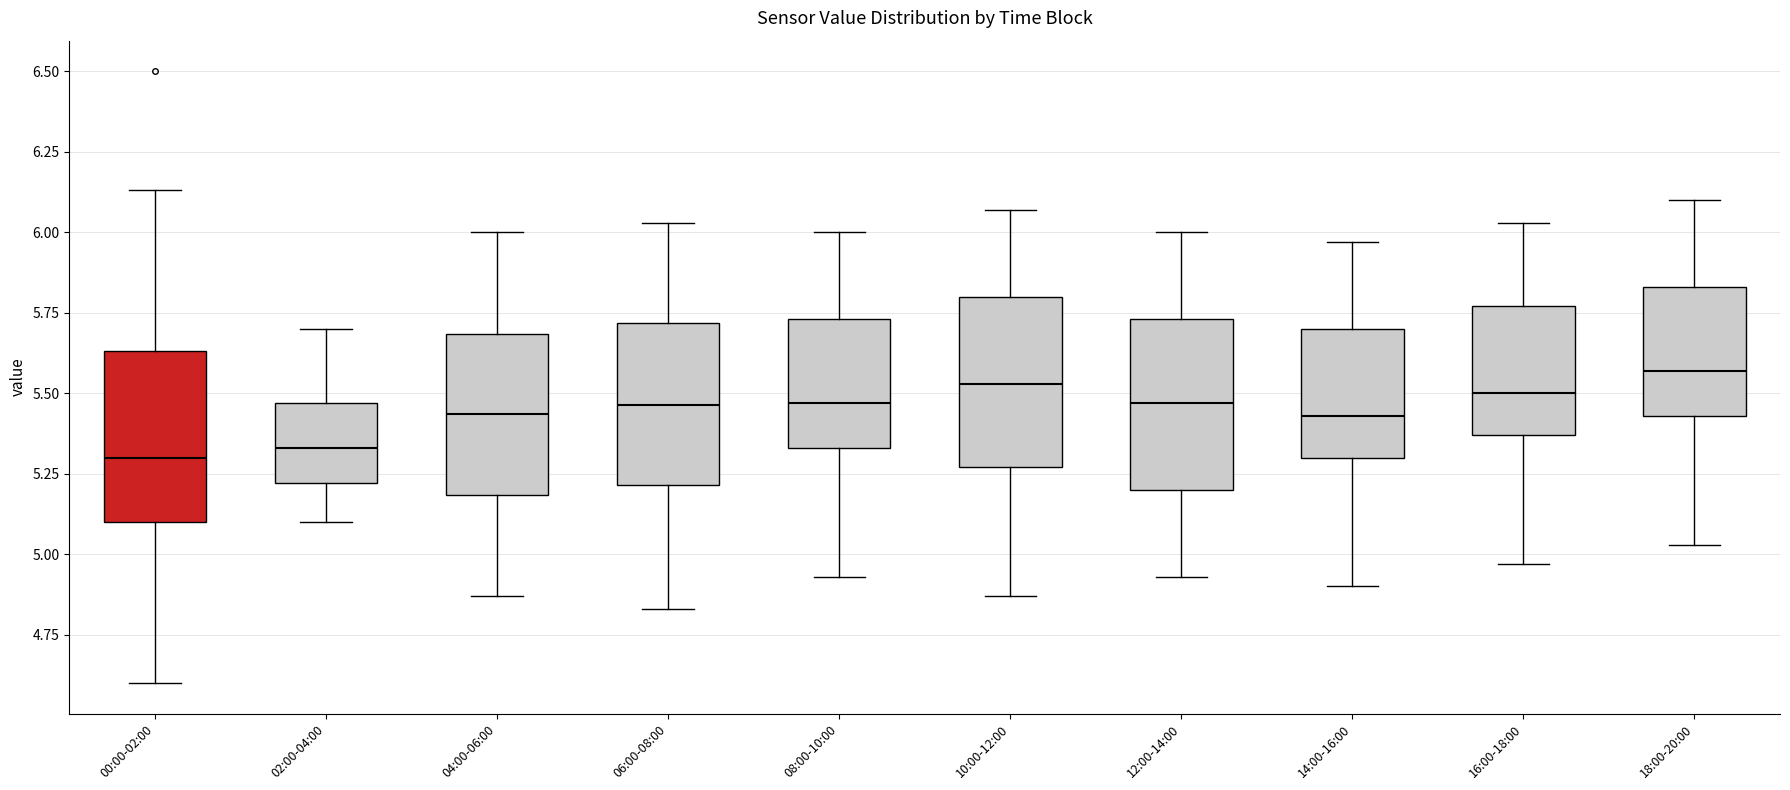

Reading left to right, transcribe this box plot: for each box, give where its median line is, the range the box spans, and where its two whiskers end, as read against the y-axis. The values are not printed on the chart, so give them approximately, as read against the axis.

00:00-02:00: median 5.30, box 5.10 to 5.65, whiskers 4.60 to 6.15
02:00-04:00: median 5.35, box 5.20 to 5.45, whiskers 5.10 to 5.70
04:00-06:00: median 5.45, box 5.20 to 5.70, whiskers 4.85 to 6.00
06:00-08:00: median 5.45, box 5.20 to 5.70, whiskers 4.85 to 6.05
08:00-10:00: median 5.45, box 5.35 to 5.75, whiskers 4.95 to 6.00
10:00-12:00: median 5.55, box 5.25 to 5.80, whiskers 4.85 to 6.05
12:00-14:00: median 5.45, box 5.20 to 5.75, whiskers 4.95 to 6.00
14:00-16:00: median 5.45, box 5.30 to 5.70, whiskers 4.90 to 5.95
16:00-18:00: median 5.50, box 5.35 to 5.75, whiskers 4.95 to 6.05
18:00-20:00: median 5.55, box 5.45 to 5.85, whiskers 5.05 to 6.10